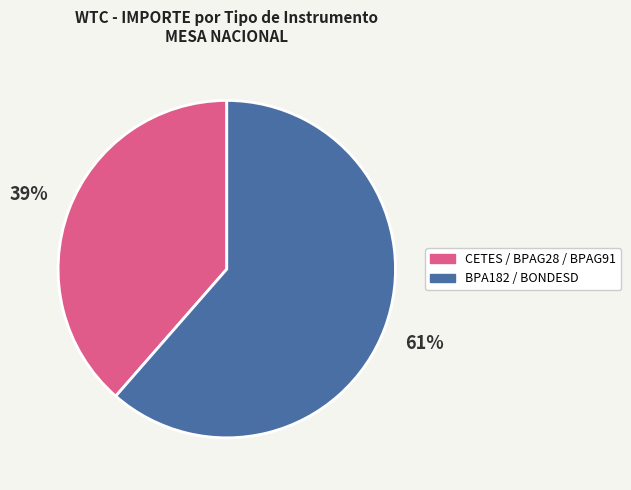

To the nearest percent, what is the average slice percentage?

50%